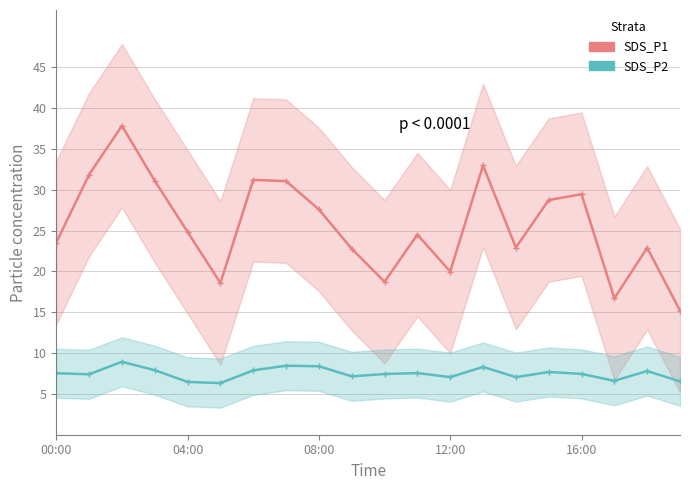

Reading left to right, extract all data points from this chart.

SDS_P1: 23.5	31.9	37.8	31.1	24.8	18.6	31.2	31.1	27.6	22.8	18.7	24.5	20.0	33.0	22.9	28.7	29.4	16.7	22.9	15.2
SDS_P2: 7.5	7.4	8.9	7.9	6.5	6.3	7.9	8.4	8.4	7.2	7.4	7.5	7.0	8.3	7.0	7.7	7.5	6.6	7.8	6.5